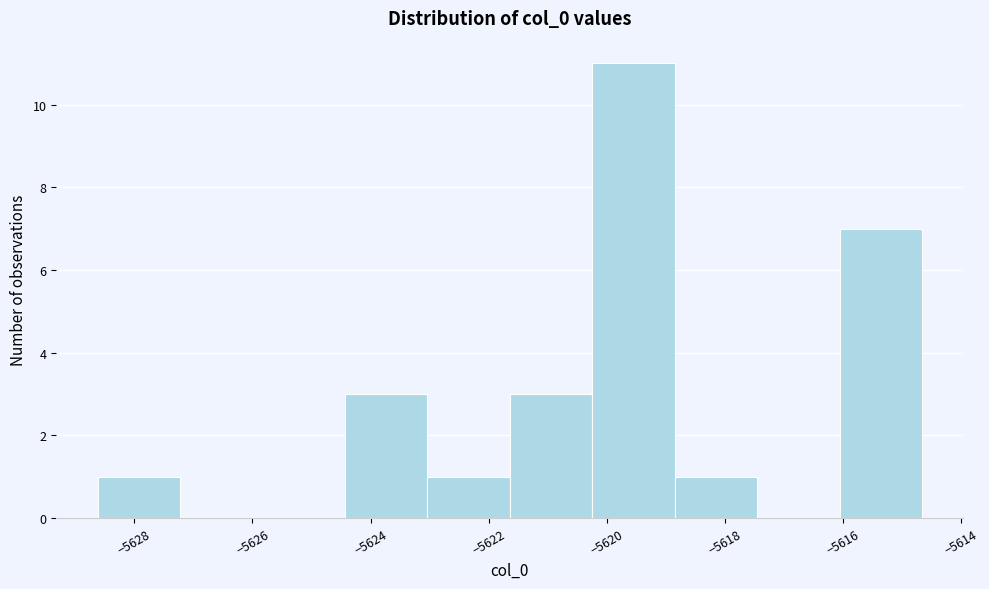

How tall is the bar that spans -5628.6 to -5627.2 on the x-axis? Neither the bar edges nor the heights are printed on the chart, so give them approximately, as read against the axes.

1